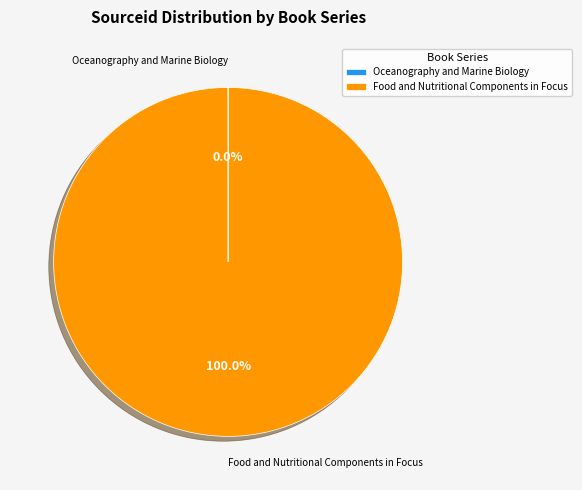

Is there a majority slice in this chart?

Yes